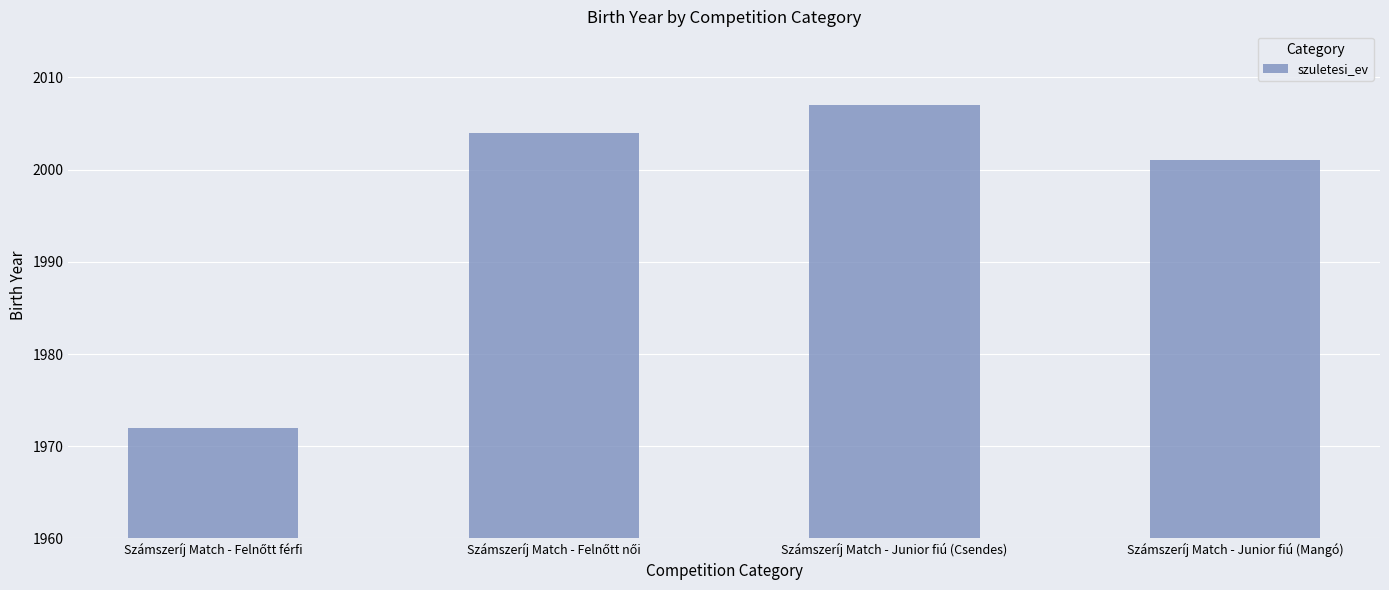

At which label is the value closest to 1989?

Számszeríj Match - Junior fiú (Mangó)